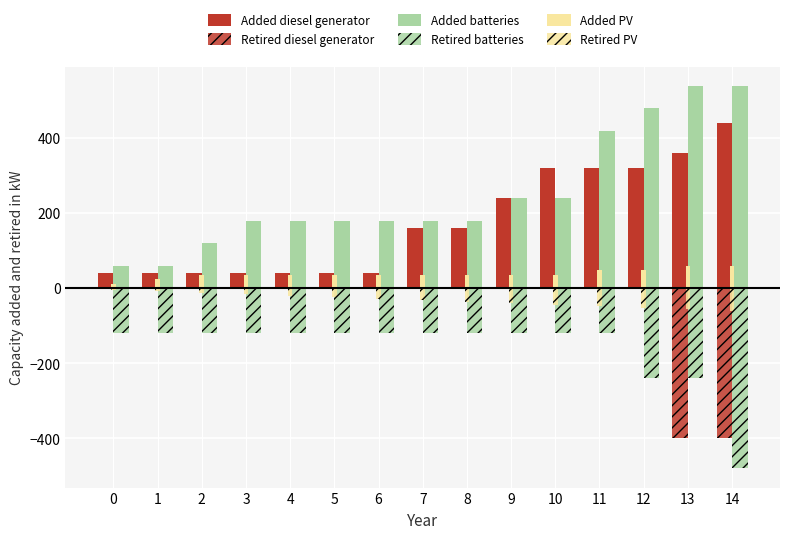

How many data points does each series have?

15